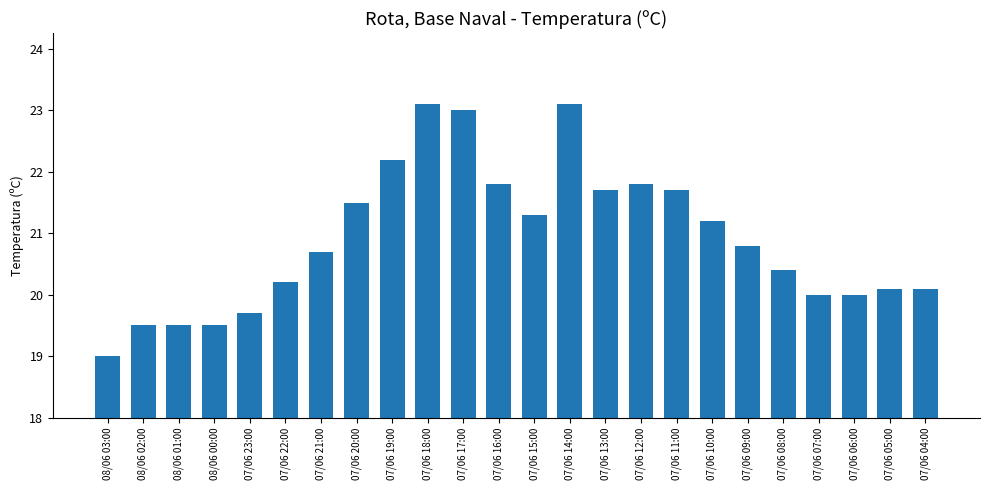

Reading left to right, transcribe all the data shown in this chart.

19.0	19.5	19.5	19.5	19.7	20.2	20.7	21.5	22.2	23.1	23.0	21.8	21.3	23.1	21.7	21.8	21.7	21.2	20.8	20.4	20.0	20.0	20.1	20.1